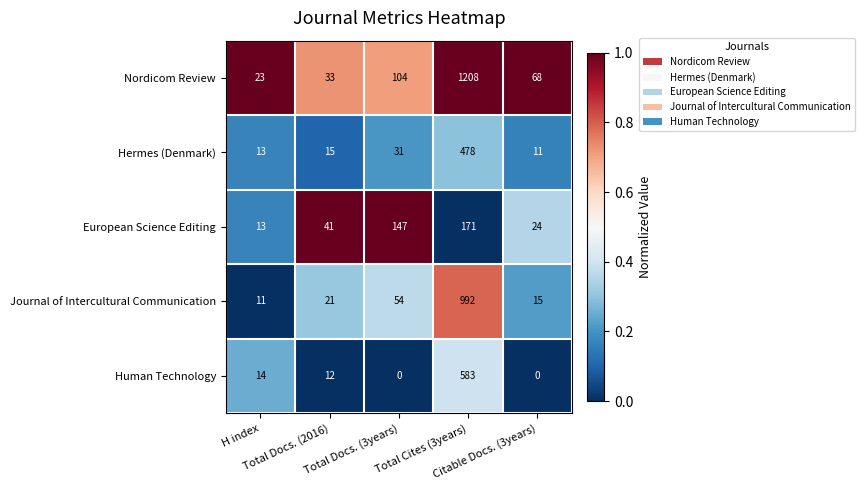

What is the highest value of the Hermes (Denmark) series?

478